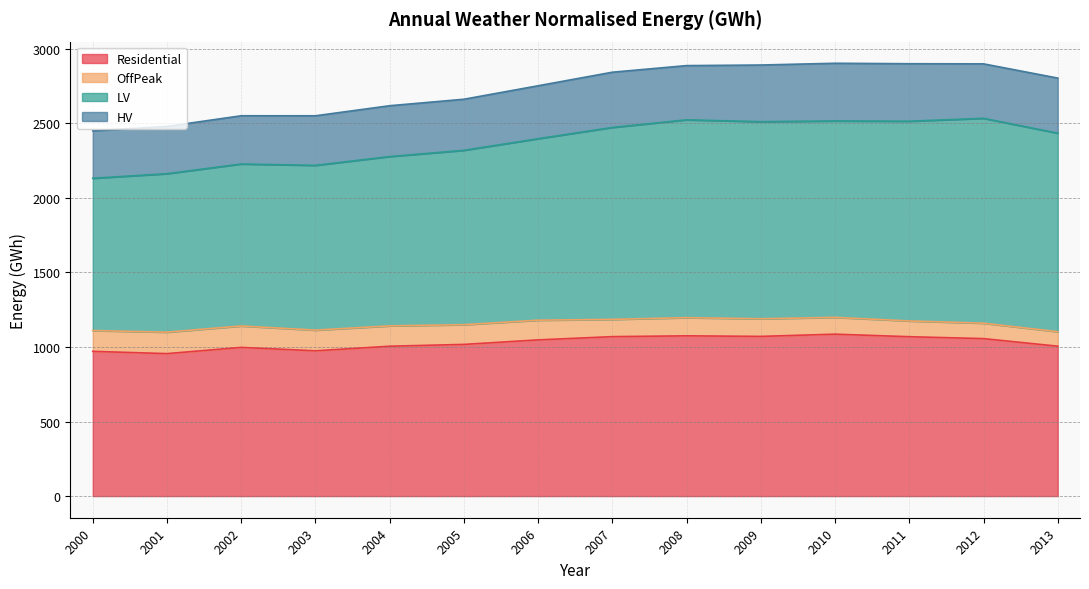

What is the difference between the second highest and minimum values in the Residential series?

119.3